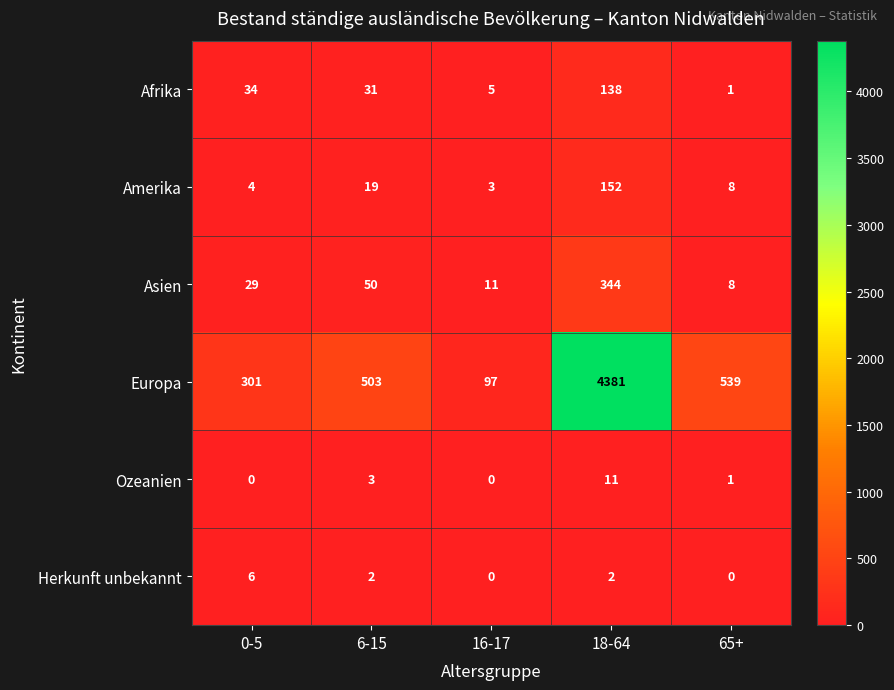

List the series in order of their peak value, lowest first.

Herkunft unbekannt, Ozeanien, Afrika, Amerika, Asien, Europa